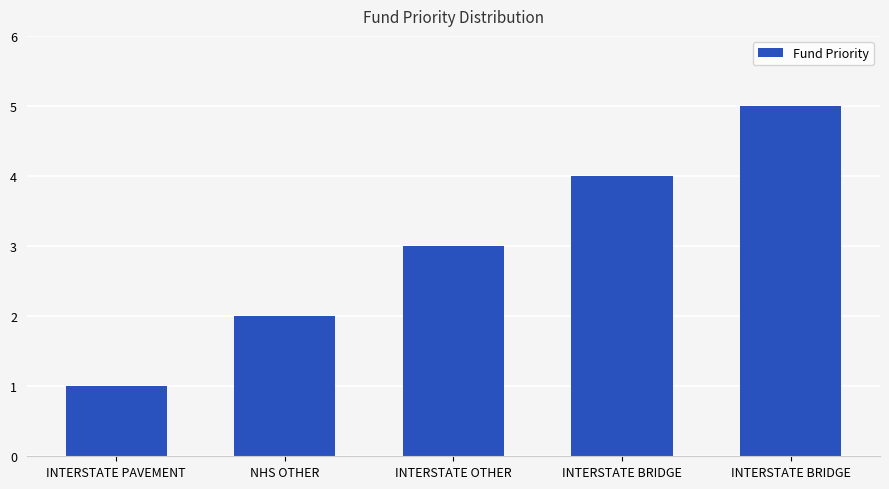

Rank the categories by value from lowest to highest.

INTERSTATE PAVEMENT, NHS OTHER, INTERSTATE OTHER, INTERSTATE BRIDGE, INTERSTATE BRIDGE